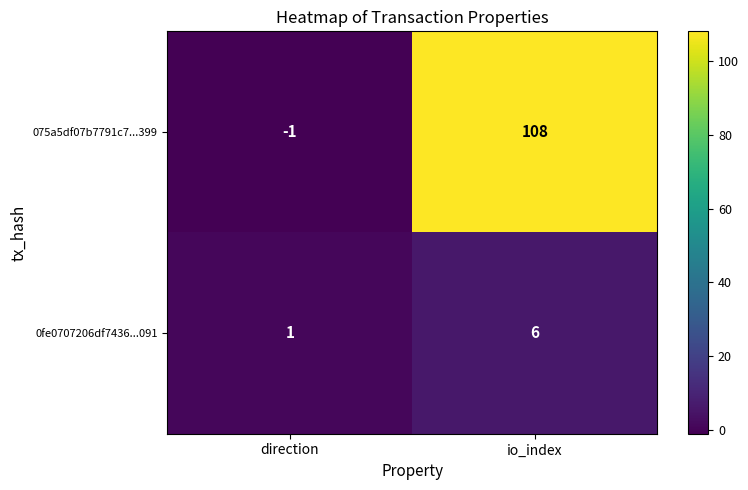

Rank the series by their average value, from lowest to highest.

0fe0707206df7436...091, 075a5df07b7791c7...399